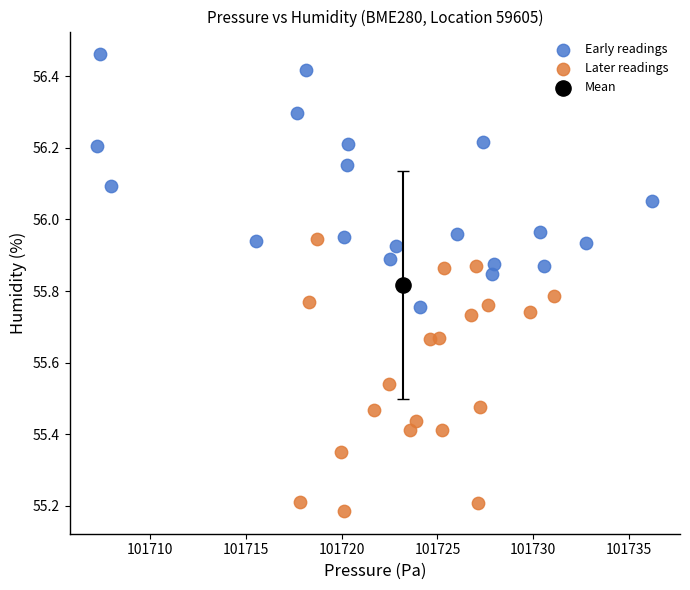

What are all the series names shown in the legend?

Early readings, Later readings, Mean